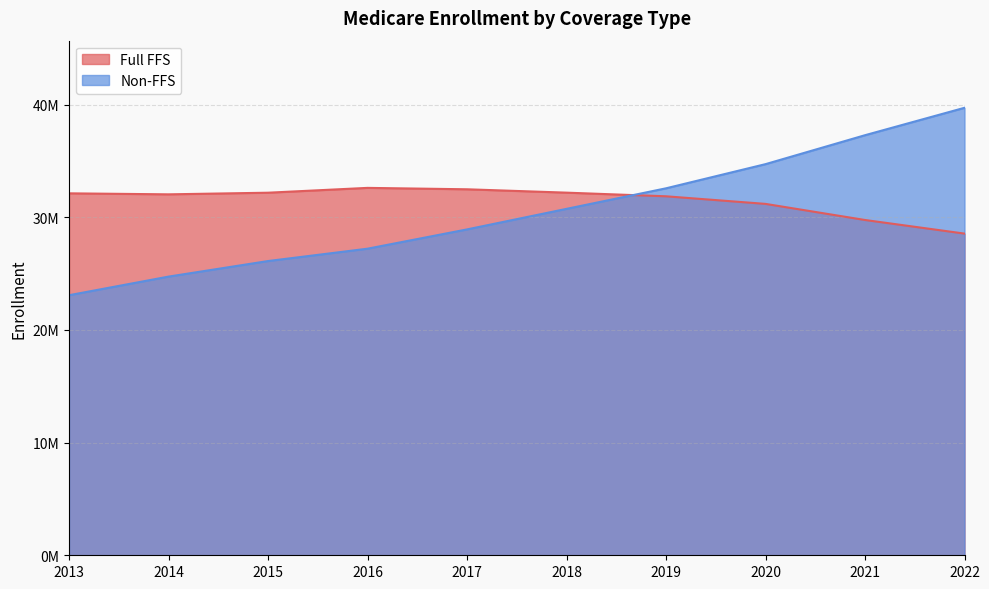

True or false: Full FFS has a value of 31860990 at 2019.

True